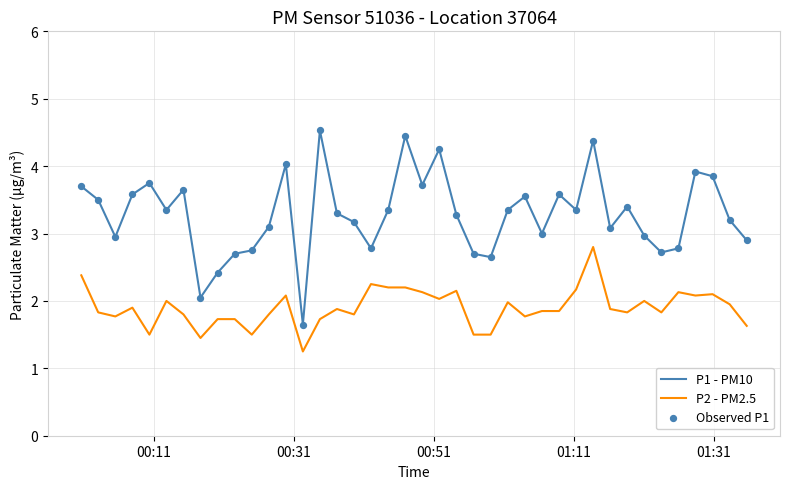

Which series has the widest spread of values?

P1 - PM10